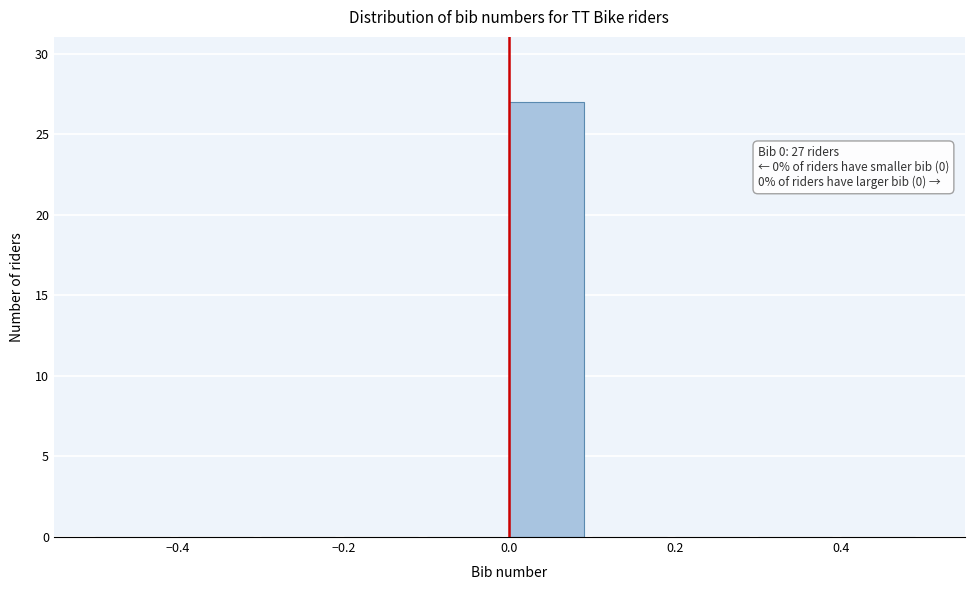

Over which range of the x-axis is the bar tallest?

0.0 to 0.1